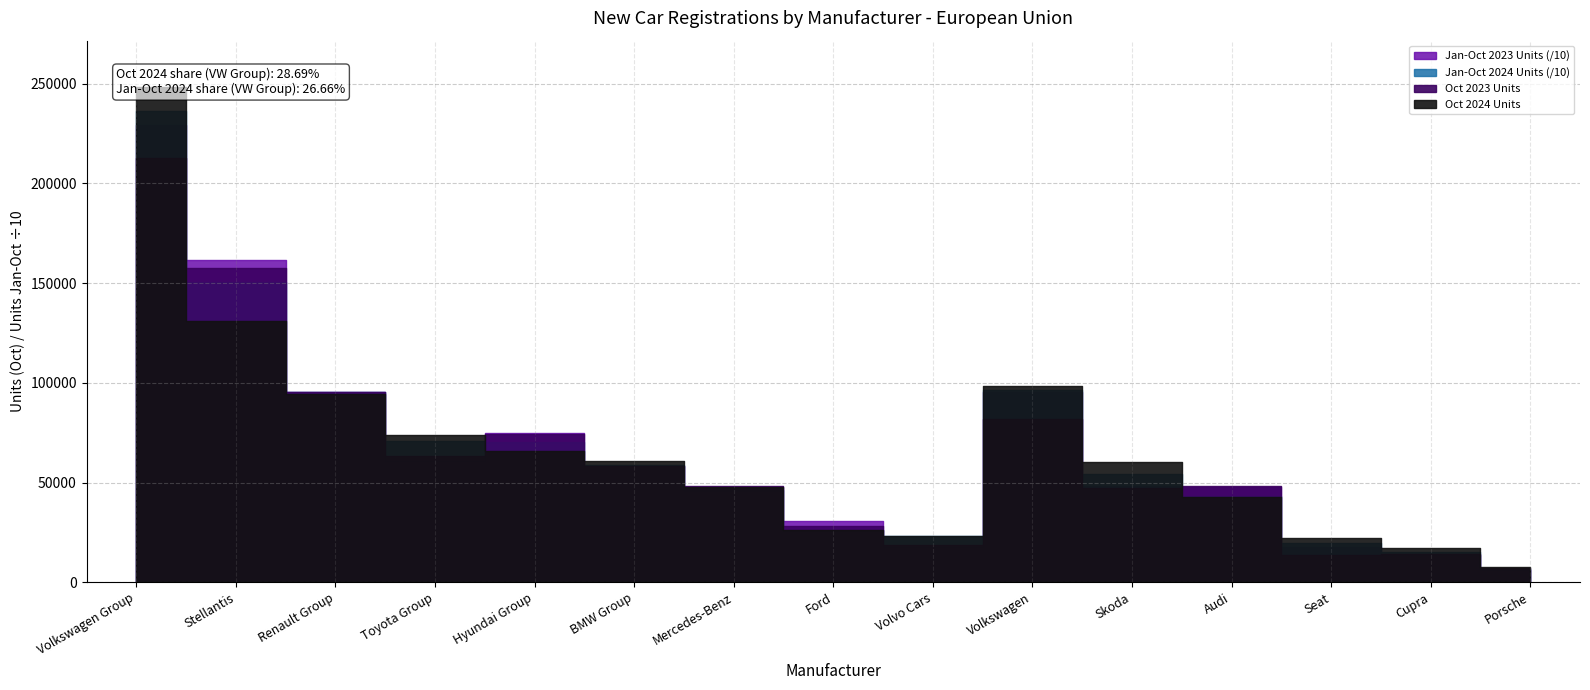

The Jan-Oct 2023 Units series shows 306836.0 at Ford. True or false?

True